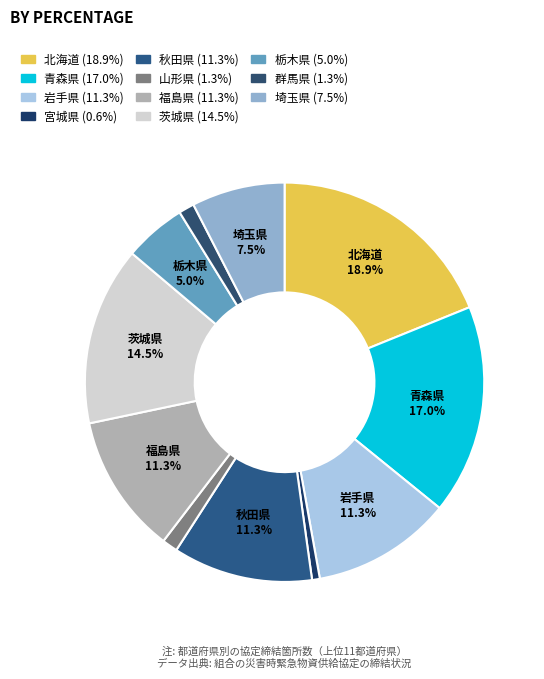

To the nearest percent, what is the combined percentage of 山形県 and 埼玉県?

9%